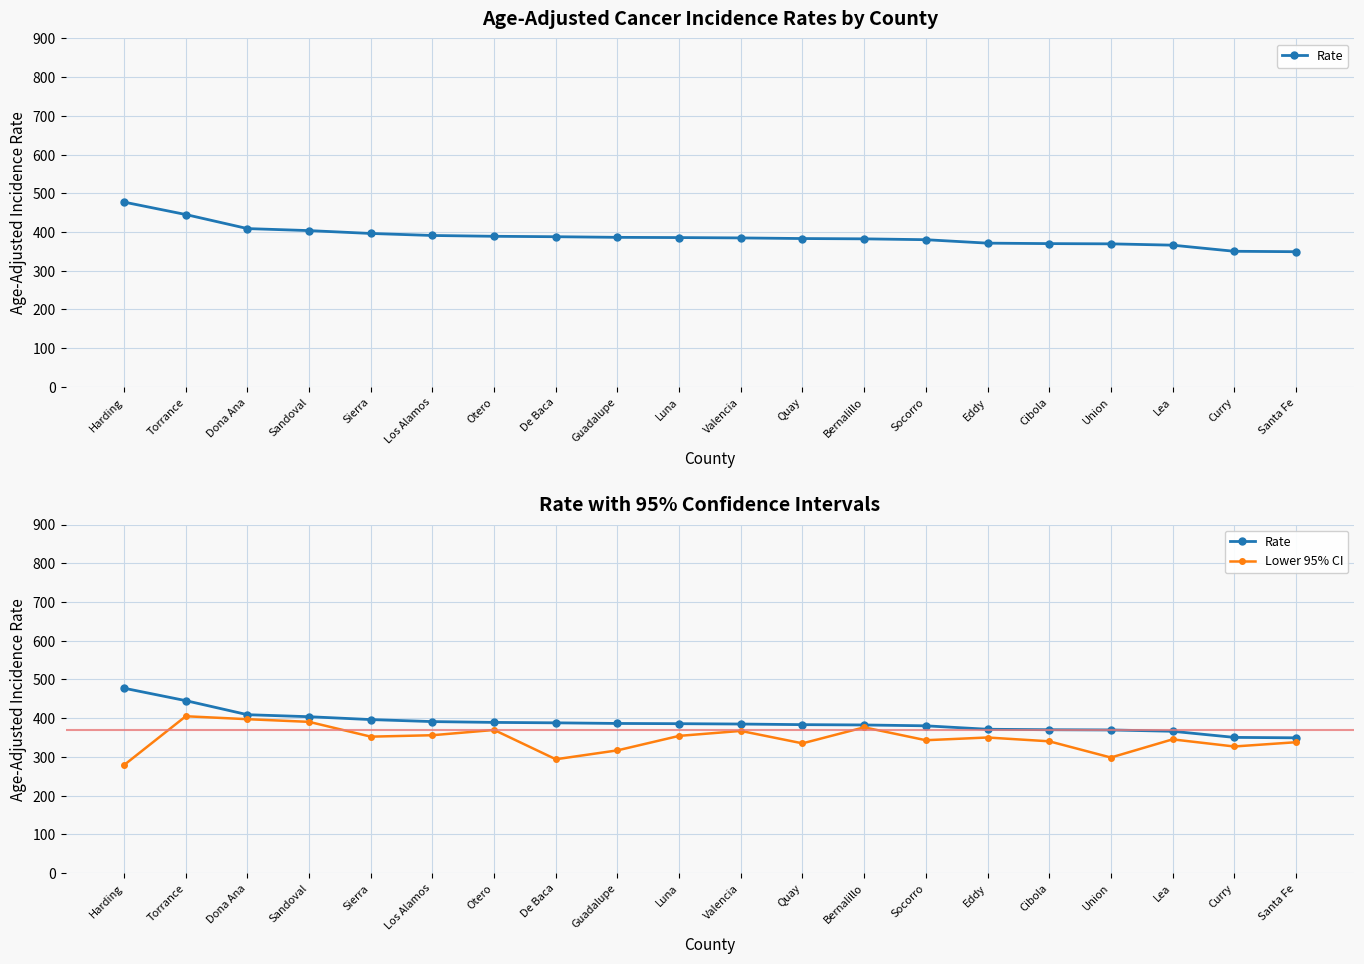

How many values in the Lower 95% CI series exceed 350?

9